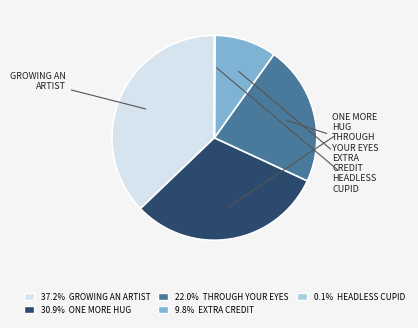

Rank the categories by value from highest to lowest.

Growing an Artist, One More Hug, Through Your Eyes, Extra Credit, Headless Cupid